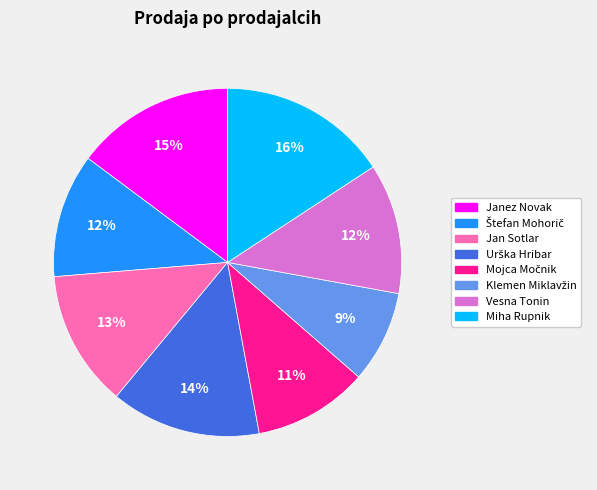

The Vesna Tonin slice represents 2% of the pie. True or false?

False